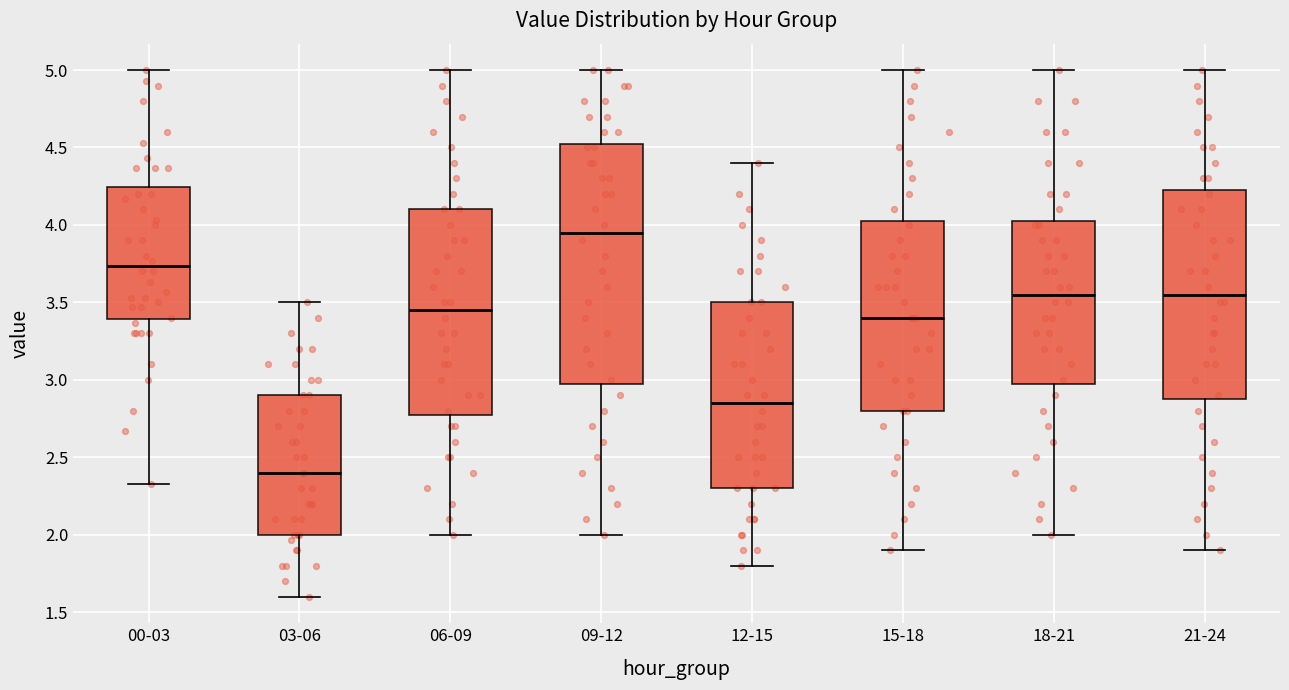

Where is the lower edge of the box for 09-12 on the y-axis? The values are not printed on the chart, so give them approximately, as read against the axis.

3.00